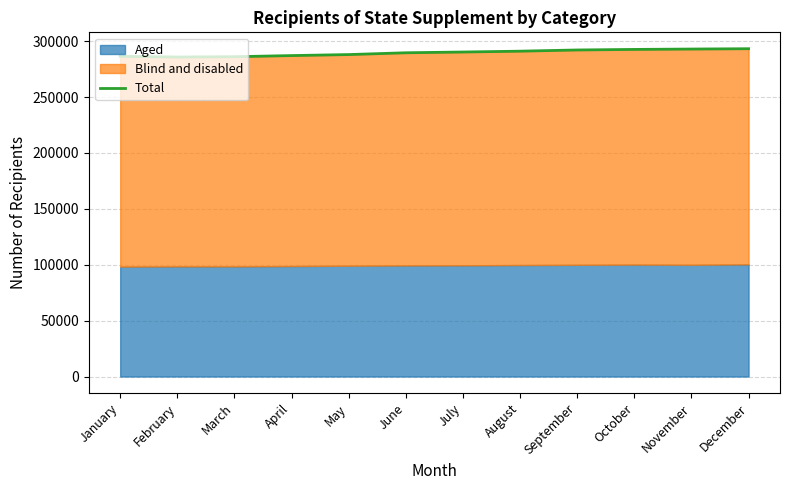

What is the value of the 10th point from the left?

292646